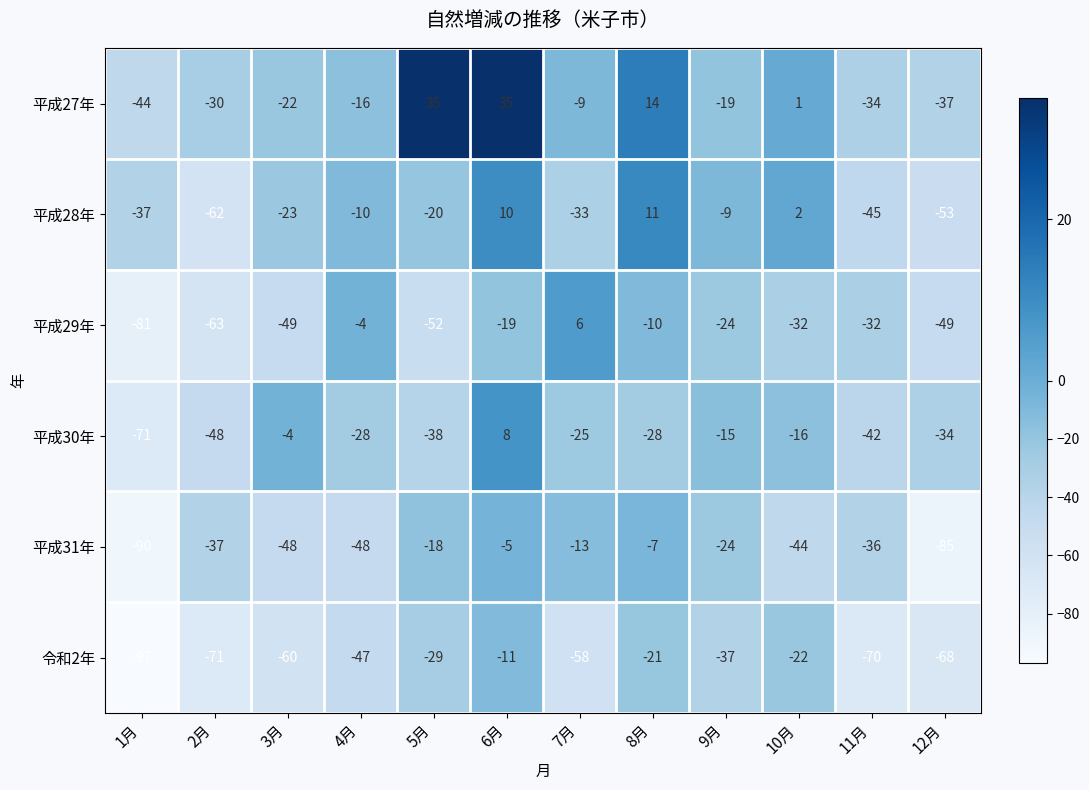

At which category does the chart reach its minimum across all series?

1月